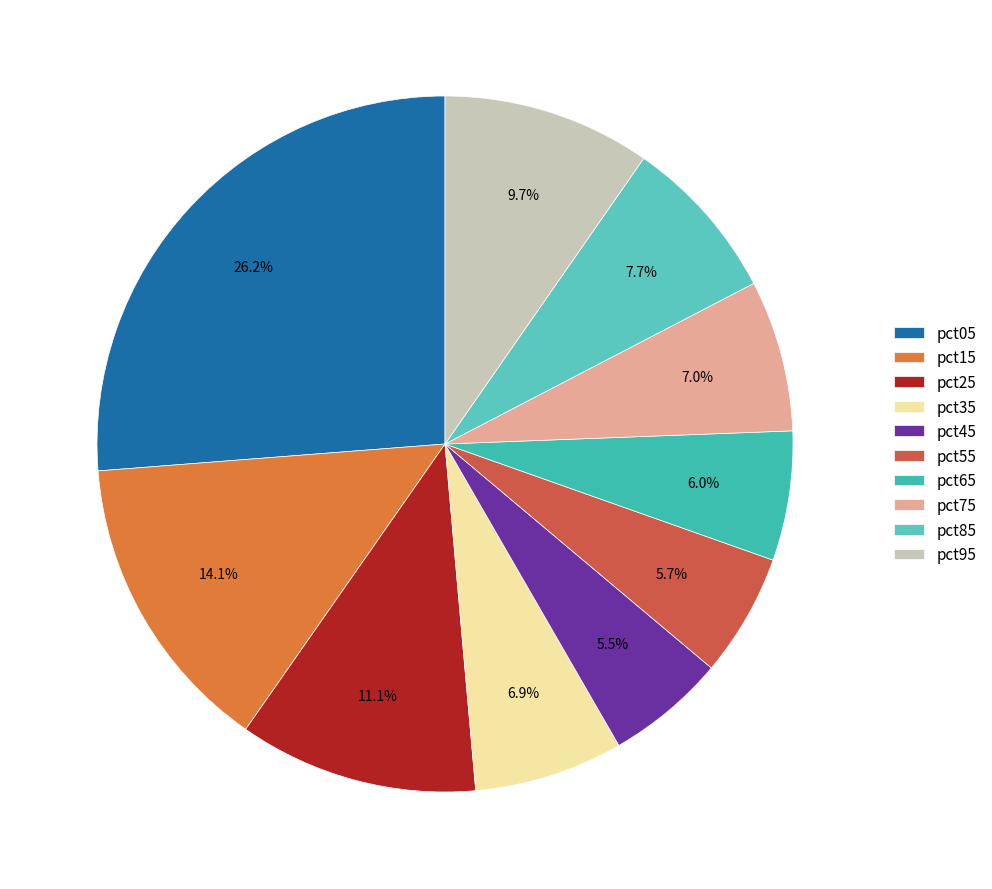

Is there a majority slice in this chart?

No